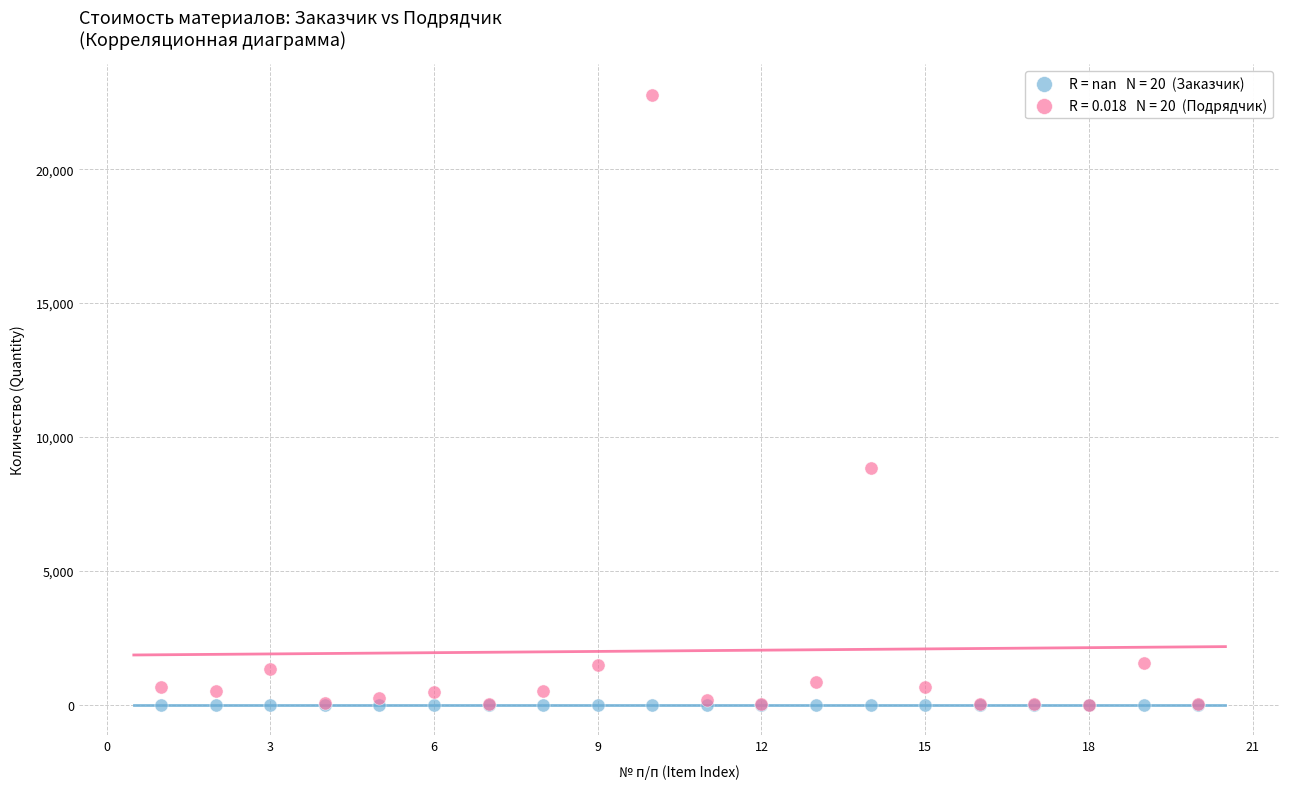

Across all series, what Y value is closest to 11393?

8854